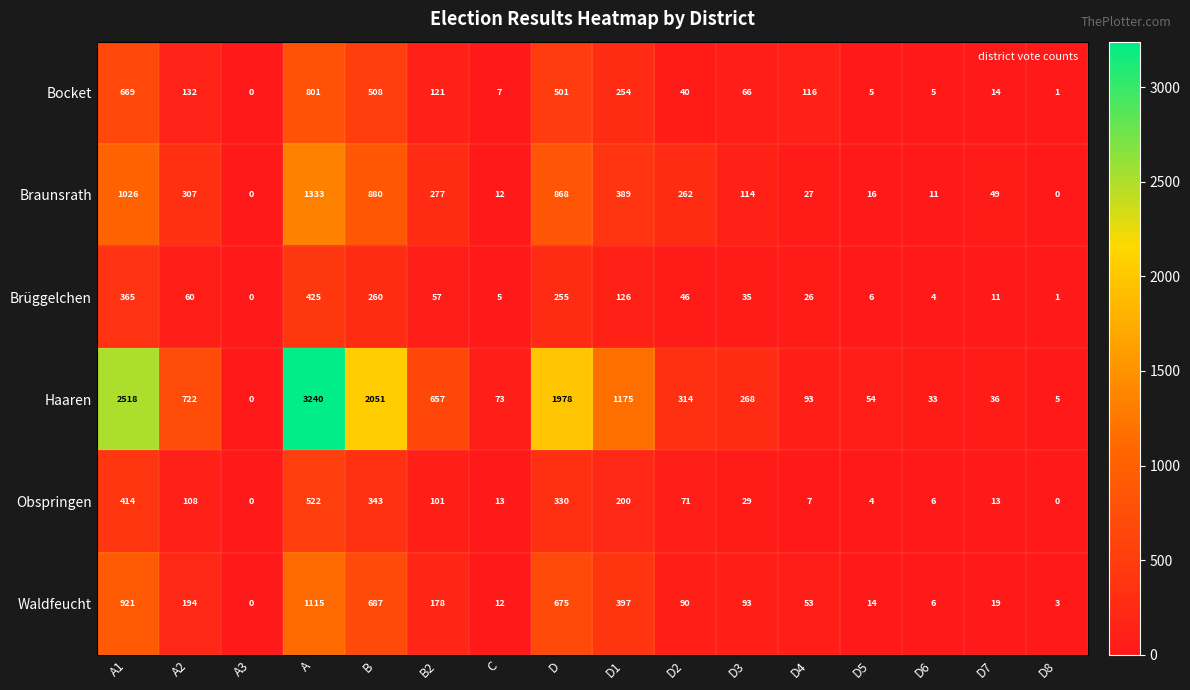

Which series has the widest spread of values?

Haaren